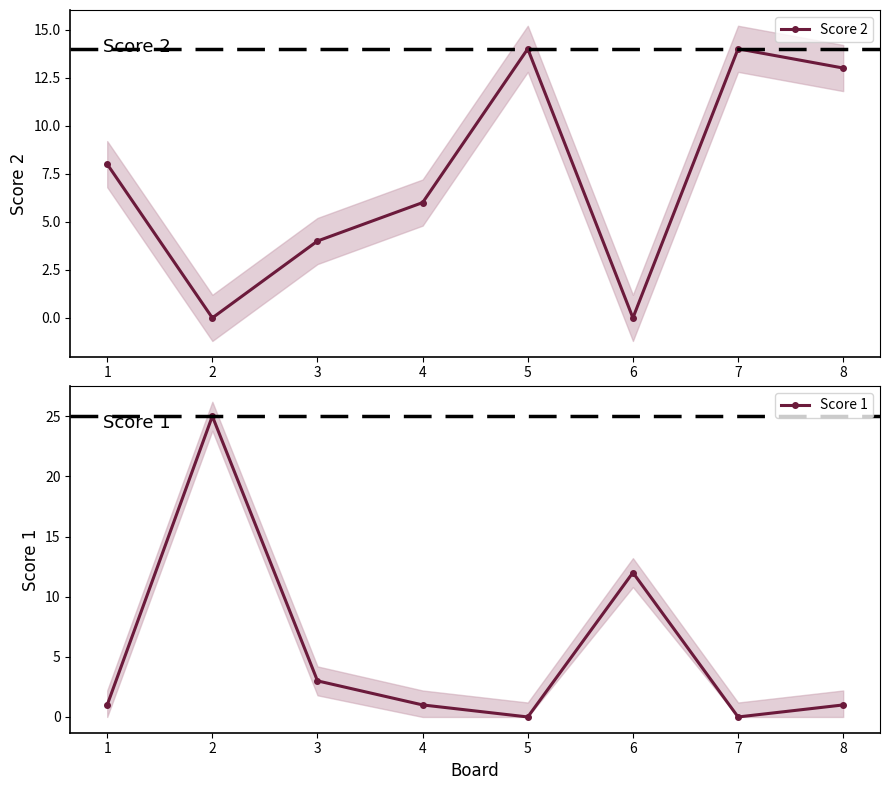

Which series has the largest total across all categories?

Score 2